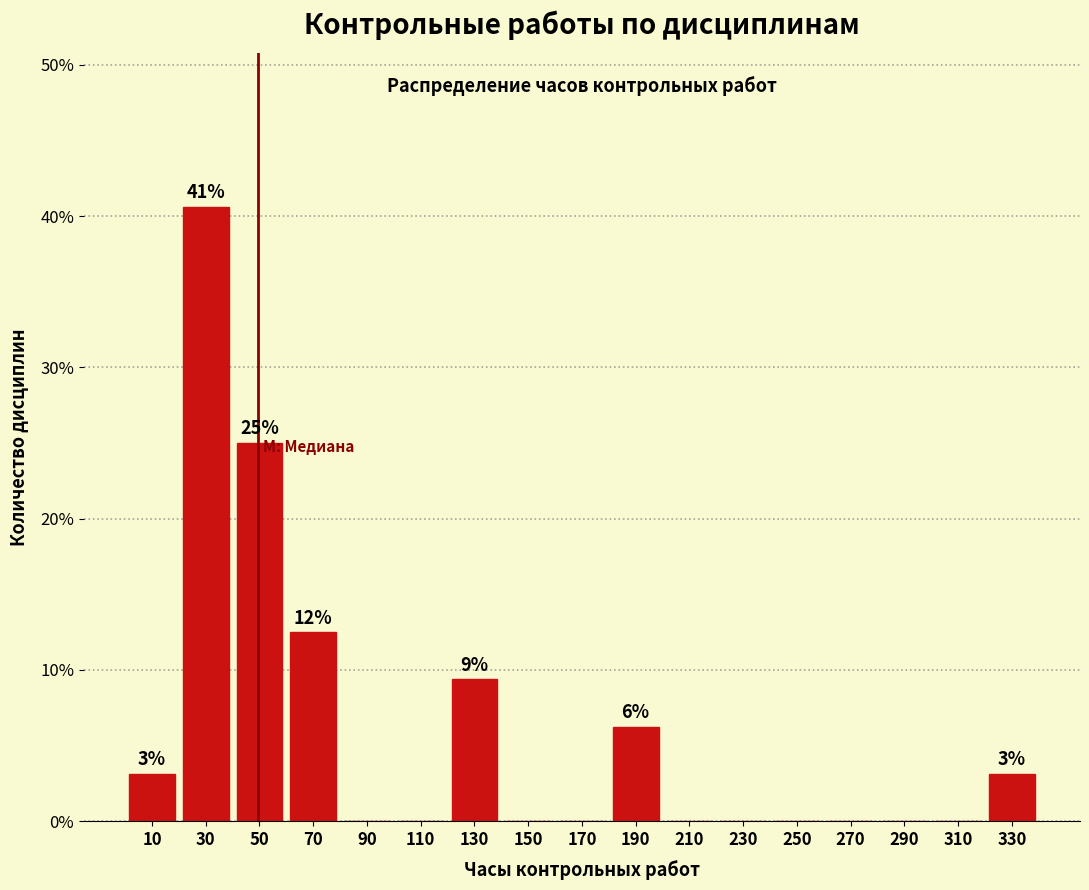

Which range on the x-axis has the tallest bar?

20 to 40